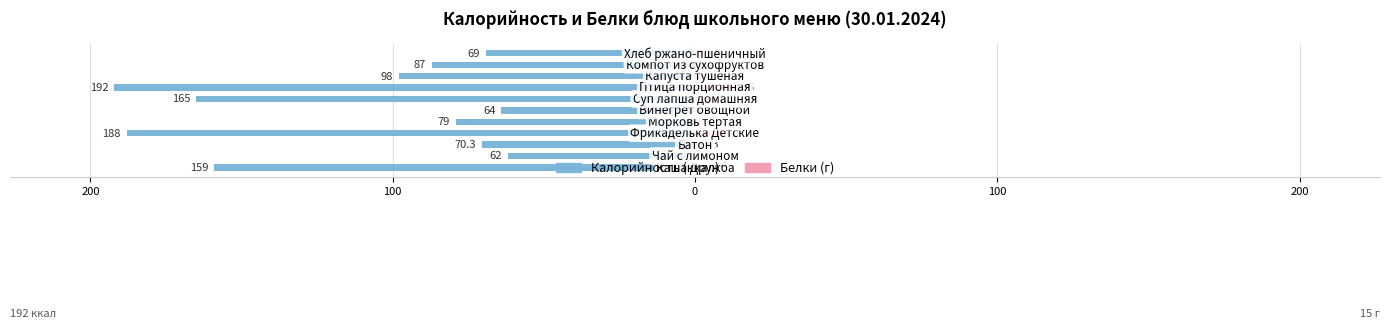

How many data points does each series have?

11